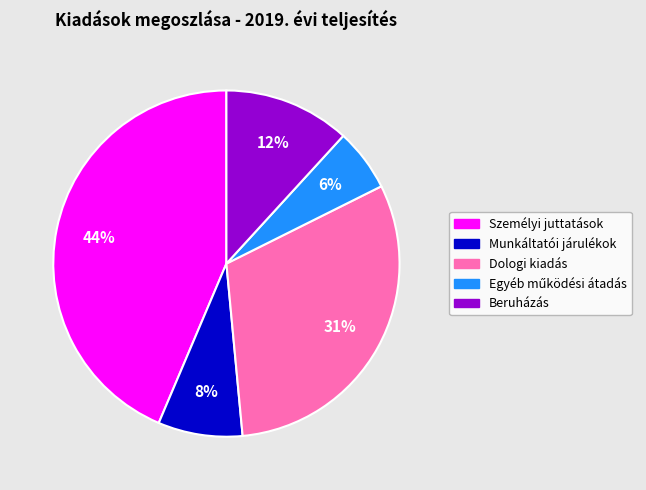

True or false: Személyi juttatások accounts for 44% of the total.

True